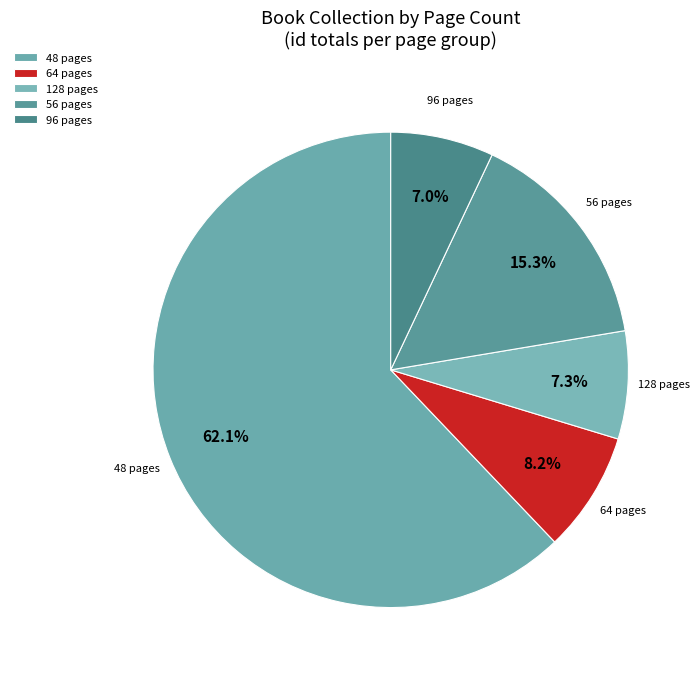

How many slices are in this pie chart?

5